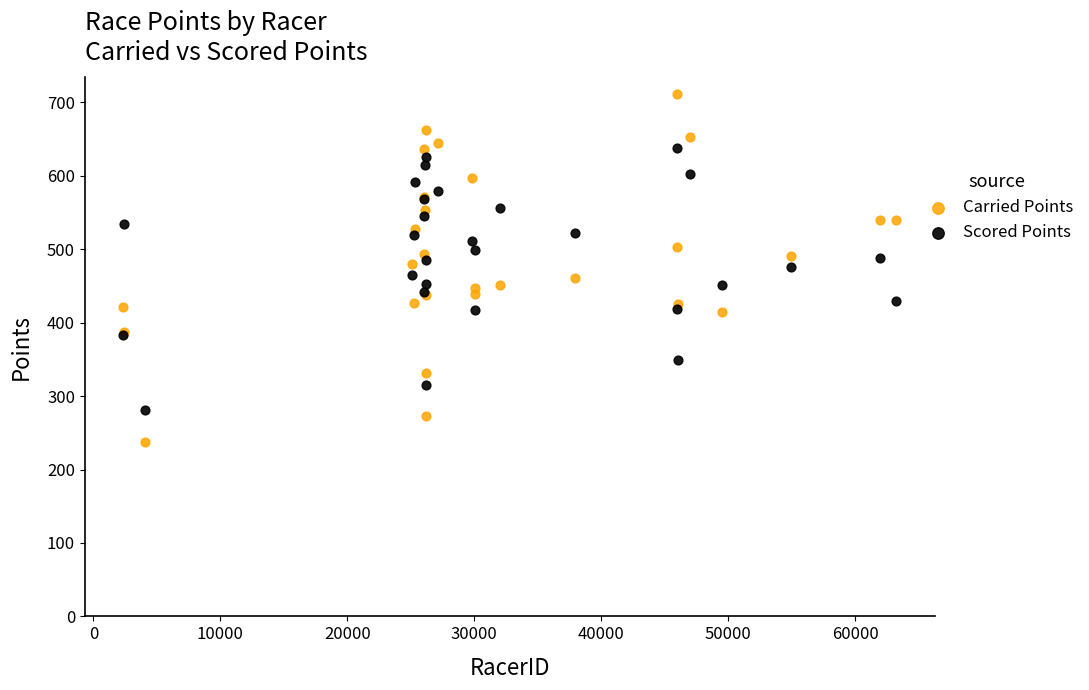

Which series contains the highest Y value?

Carried Points